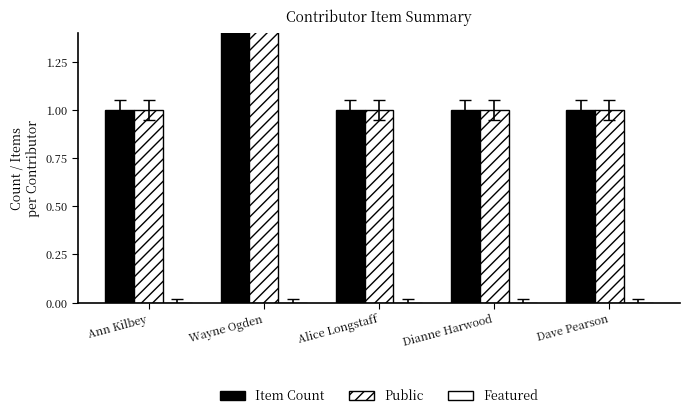

Which has a higher value, Wayne Ogden or Dianne Harwood?

Wayne Ogden